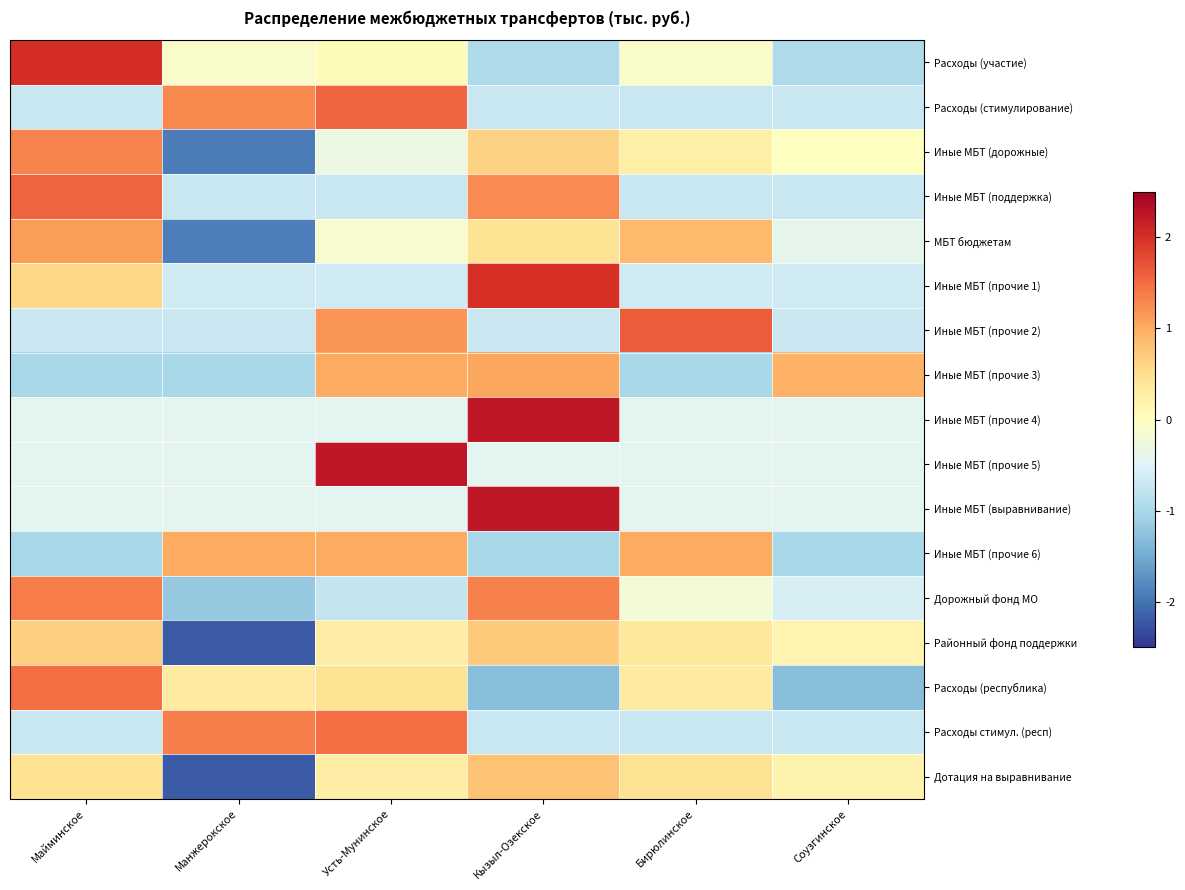

At which category is the sum across all series the highest?

Кызыл-Озекское